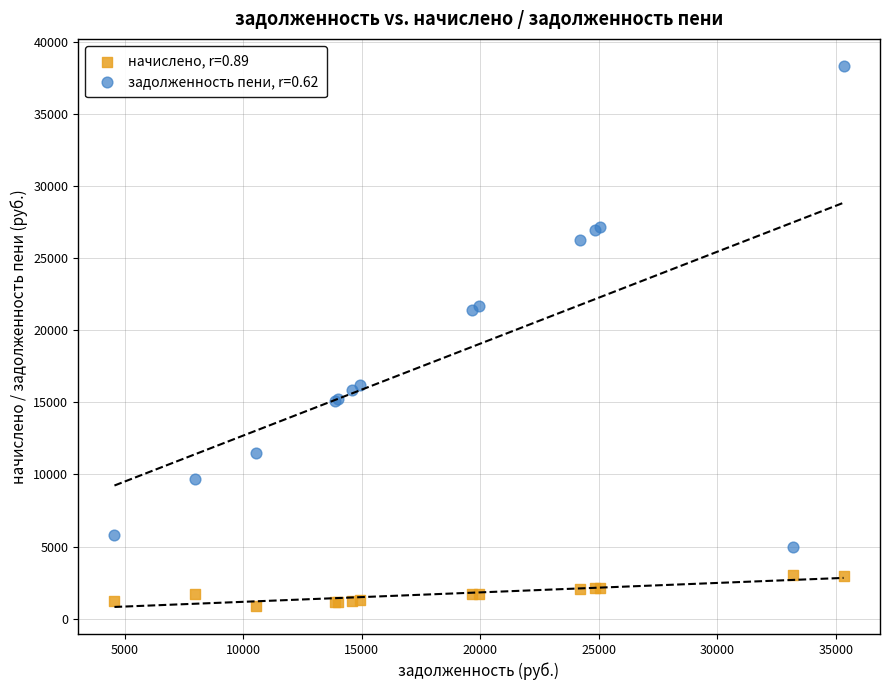

Which series reaches the minimum Y coordinate?

начислено, r=0.89